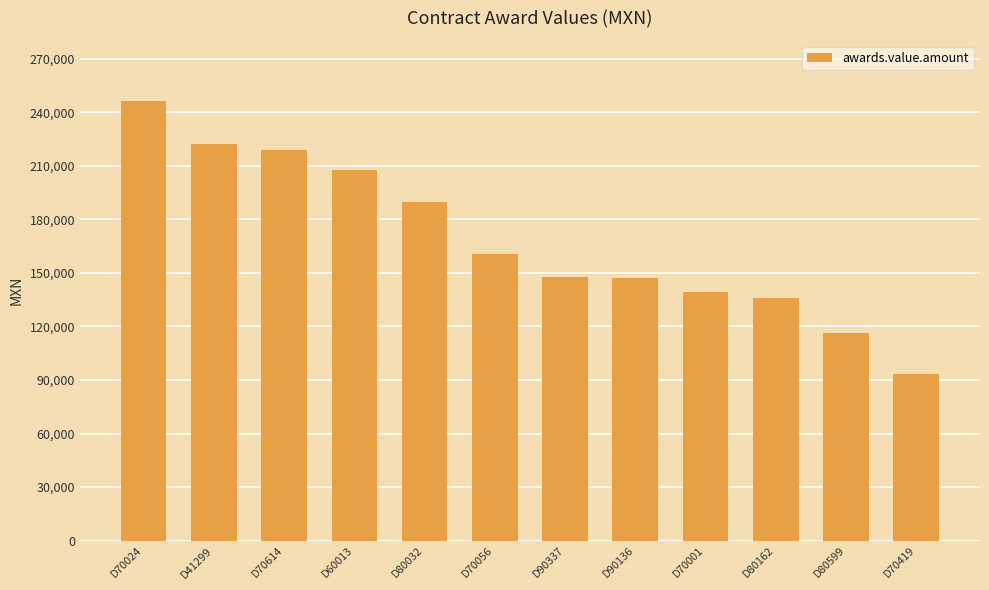

What is the label of the 1st bar from the left?

D70024